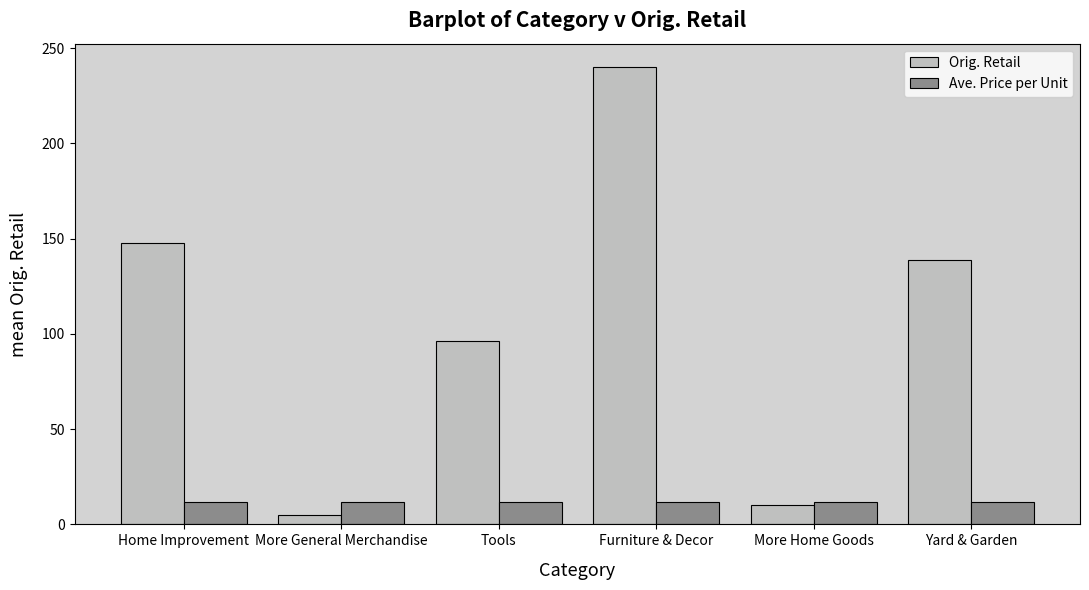

Where does the Orig. Retail series first go above 139?

Home Improvement